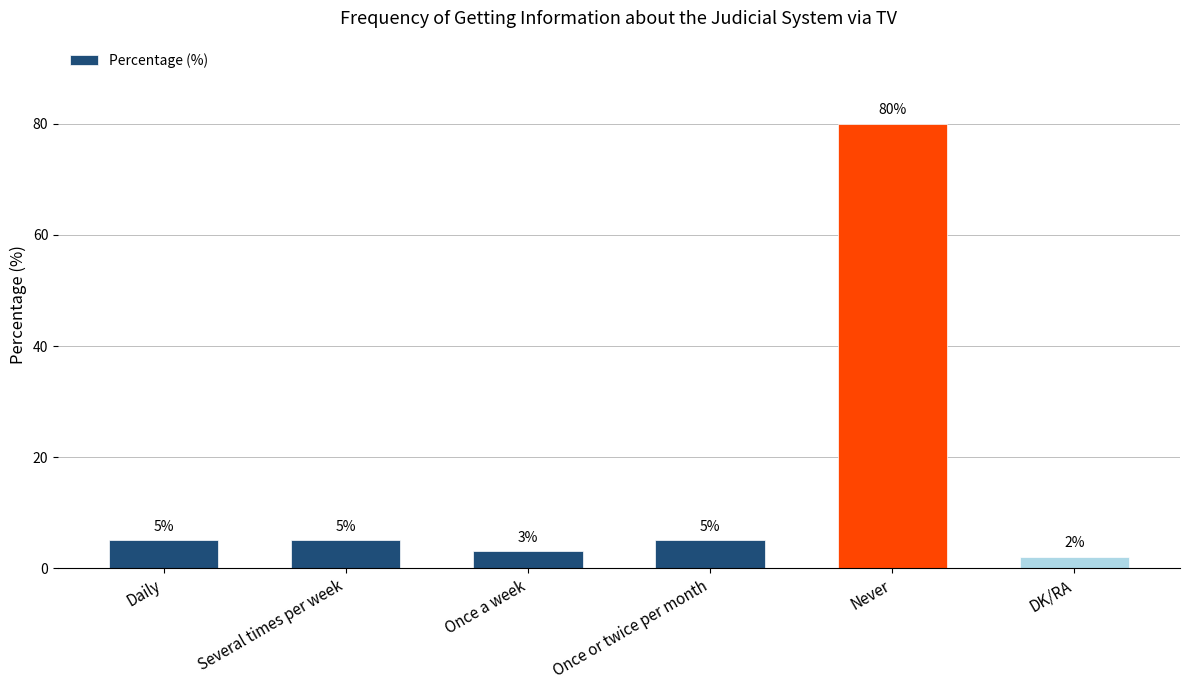

Is it true that the value at Several times per week is 5?

True